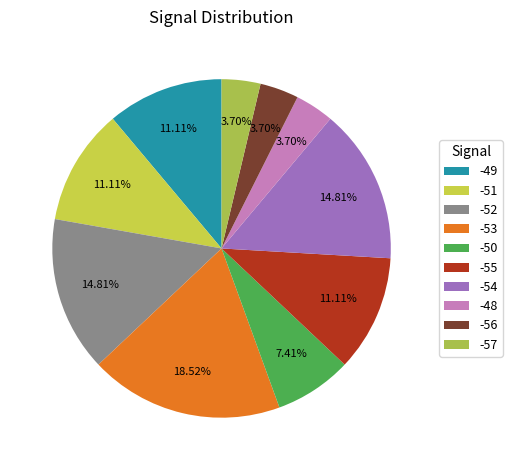

What percentage is NOT represented by -50?

92.6%